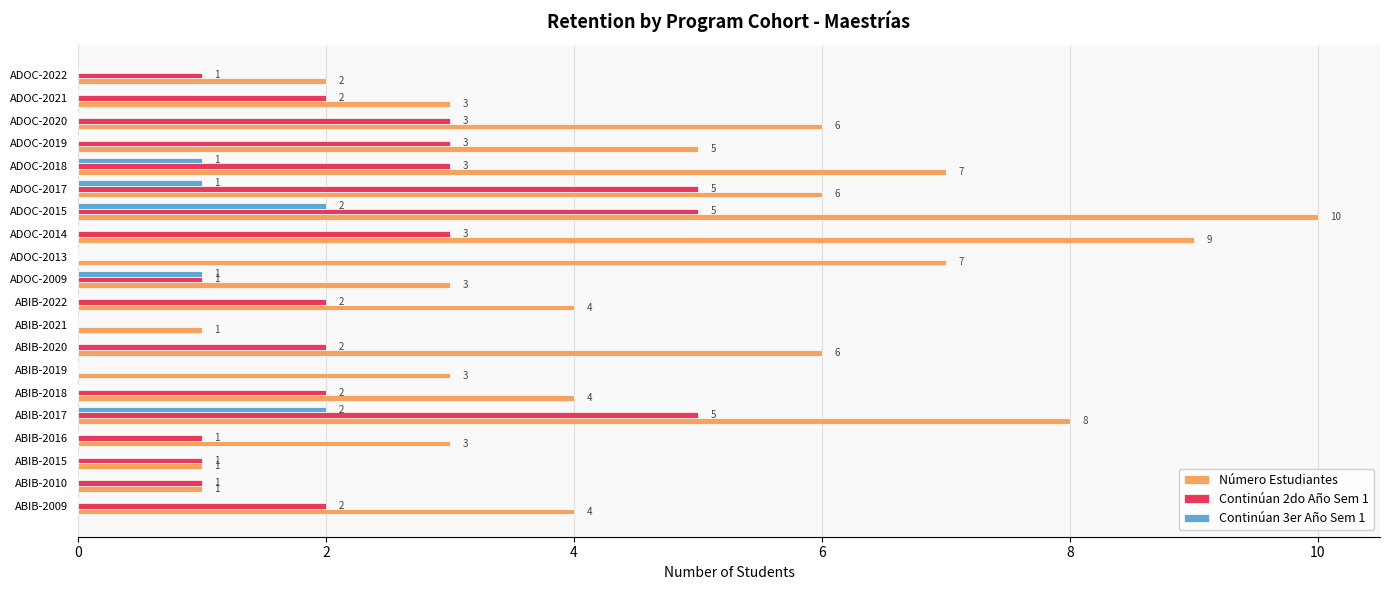

What value does the Número Estudiantes series have at ADOC-2020?

6